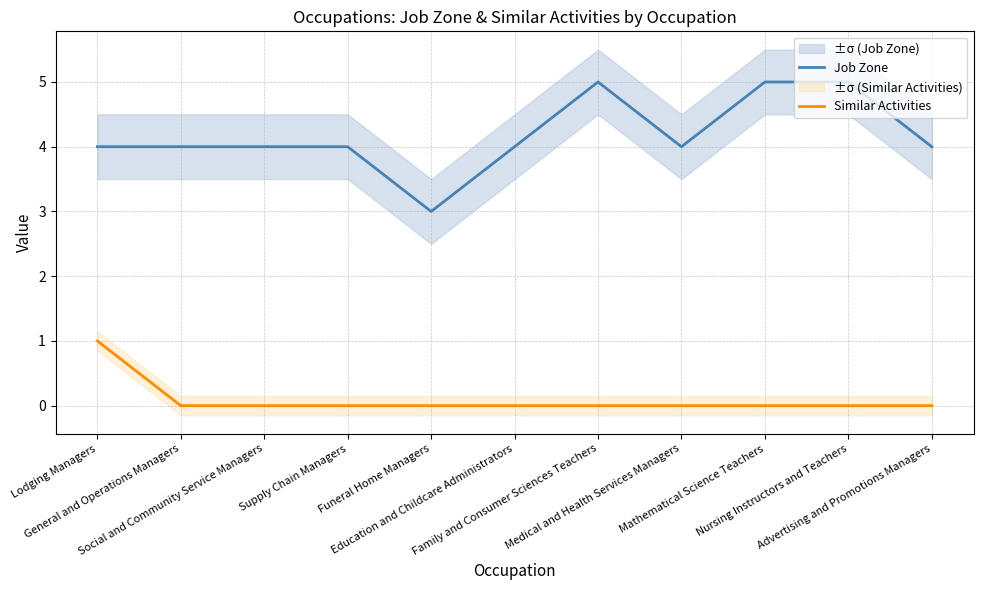

Which has a higher value, Lodging Managers or Education and Childcare Administrators?

Lodging Managers